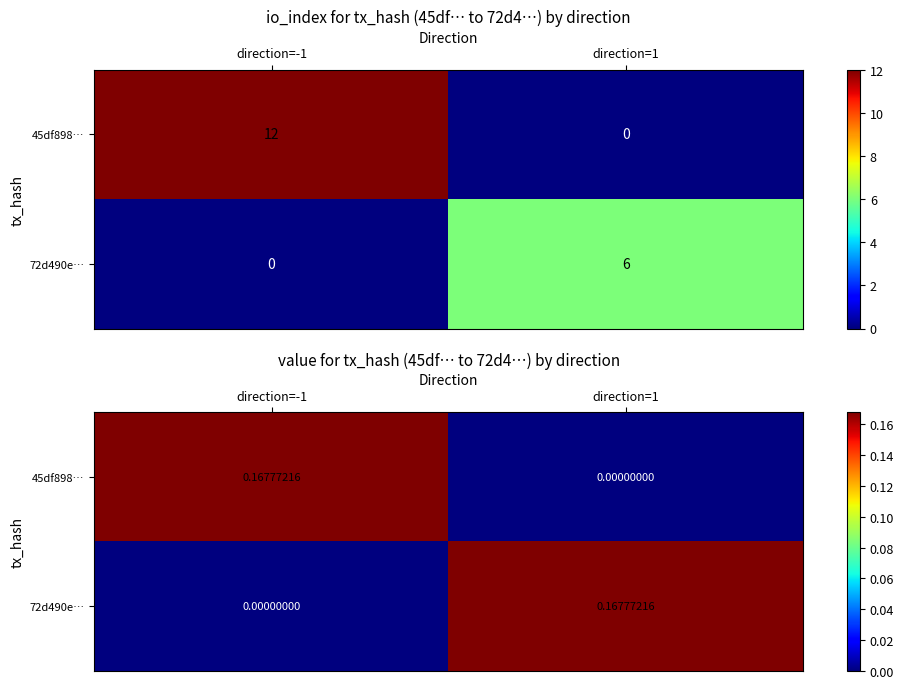

Which category has the lowest value across all series?

direction=1